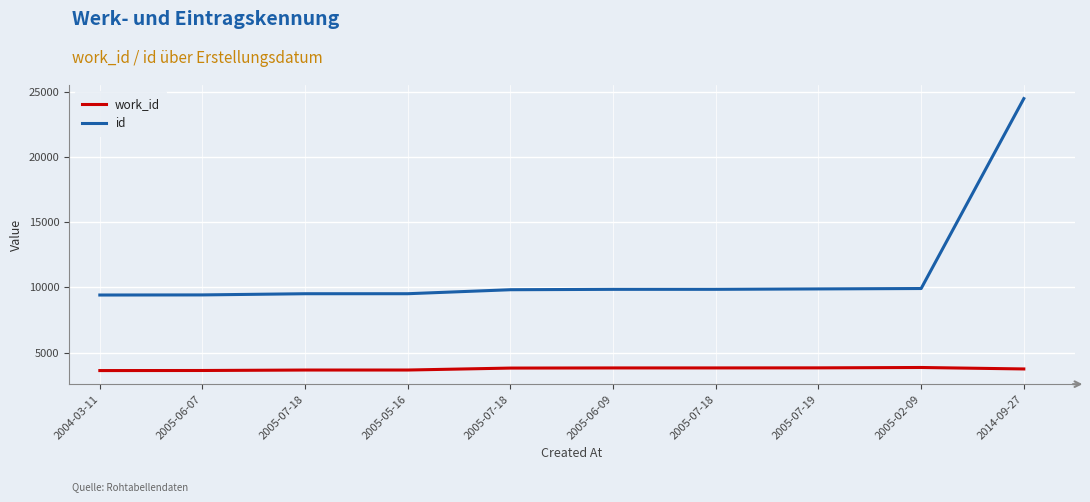

Which series has the largest range (max minus min)?

id